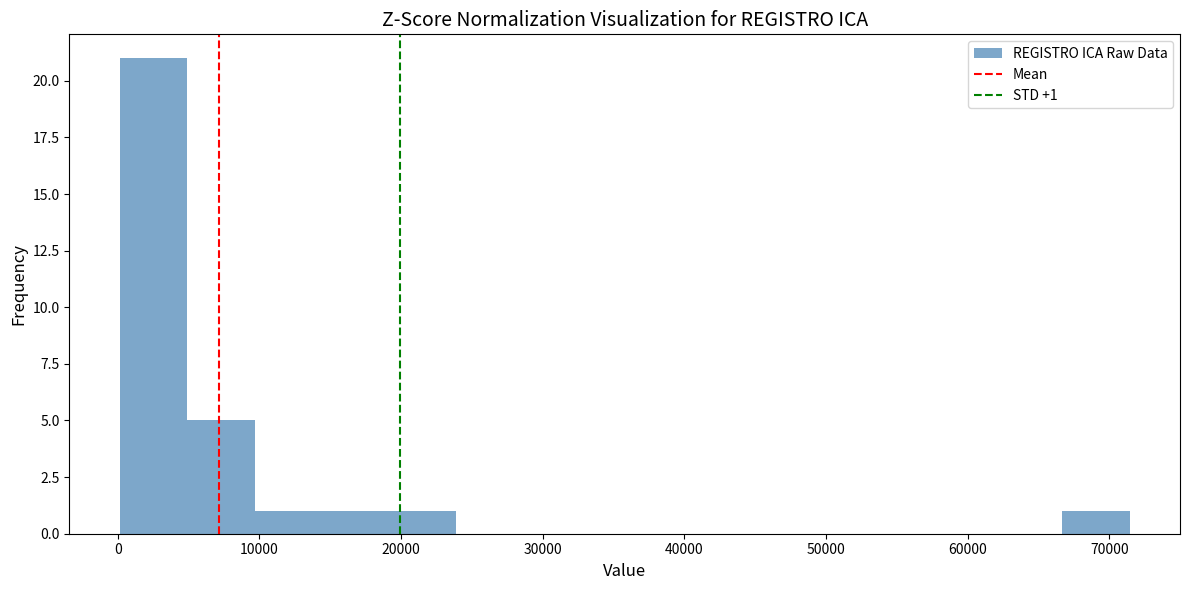

Over which range of the x-axis is the bar tallest?

0 to 5000